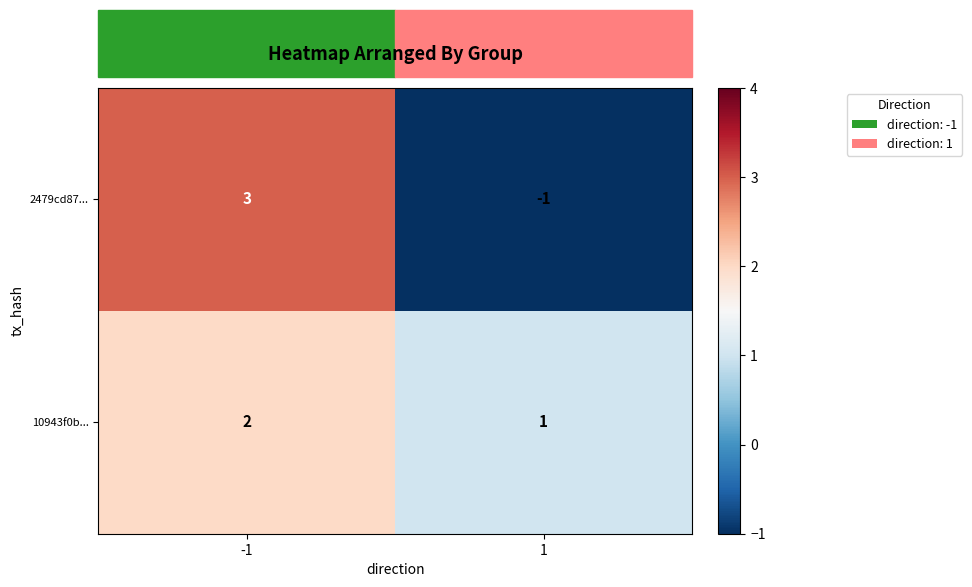

What value does the 2479cd87... series have at -1?

3